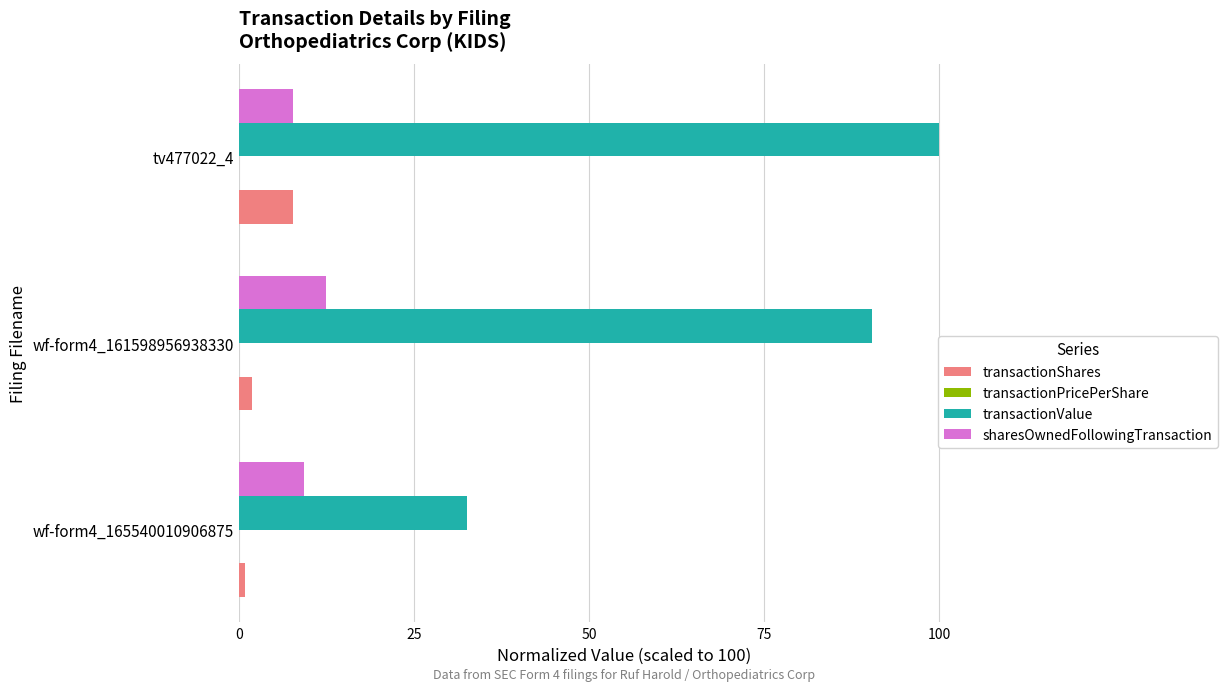

What is the average value of the transactionShares series?

3.5